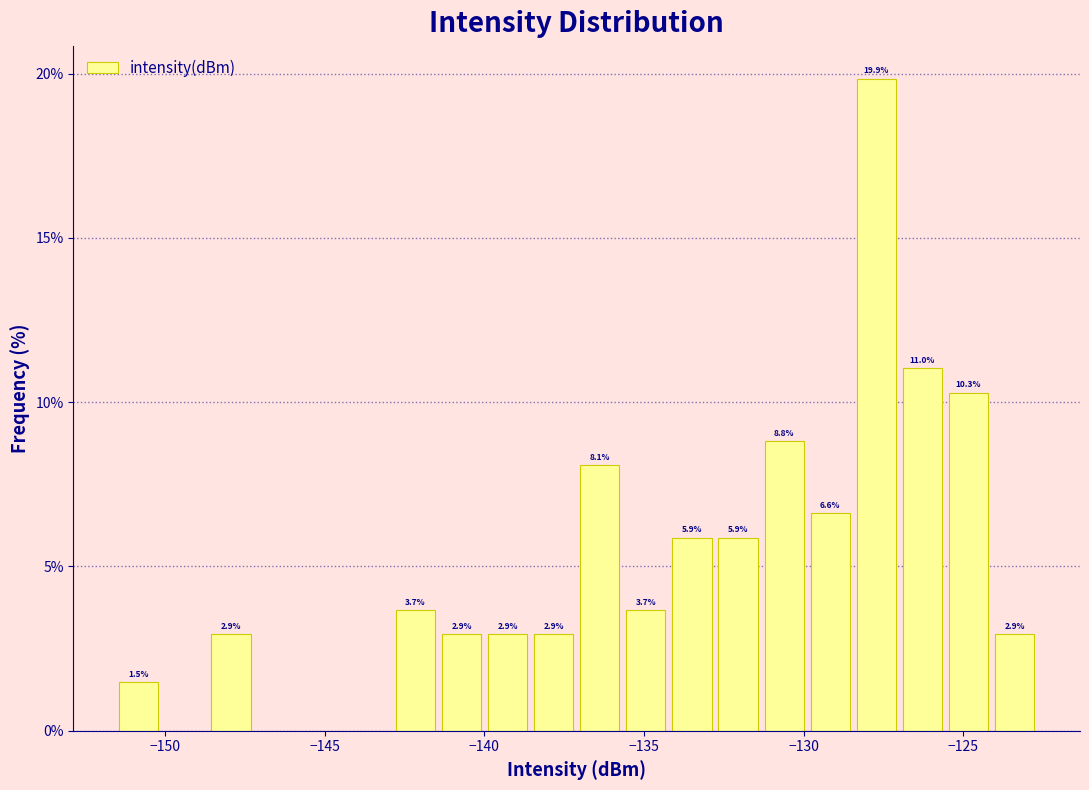

Read against the x-axis, roughly where is the centre of the tallest bar?

-127.5